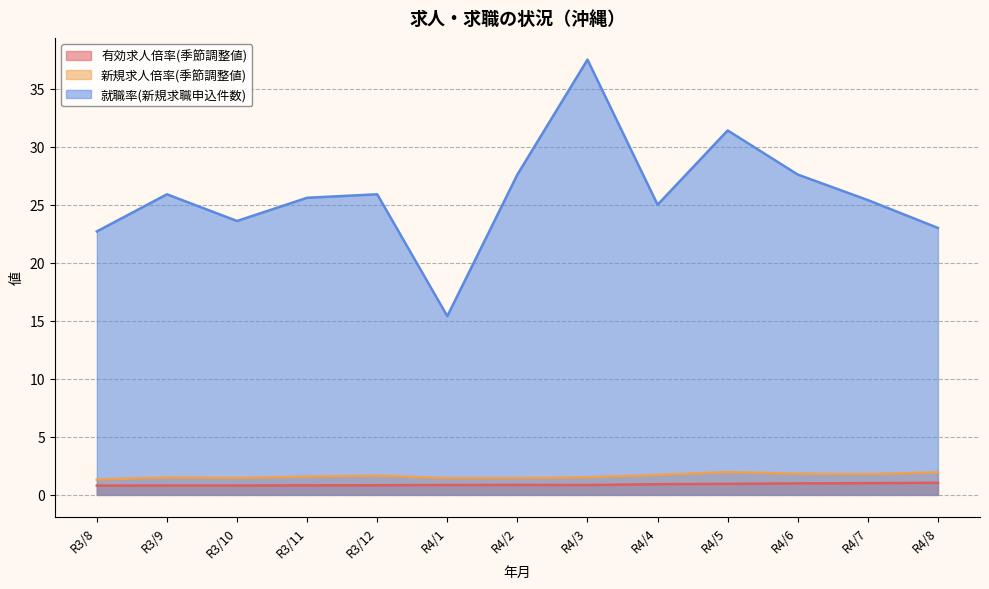

Reading right to left, list all the values displayed in this chart.

有効求人倍率(季節調整値): 1.0	1.0	1.0	0.9	0.9	0.8	0.9	0.8	0.8	0.8	0.8	0.8	0.8
新規求人倍率(季節調整値): 1.9	1.8	1.8	2.0	1.7	1.5	1.4	1.4	1.7	1.6	1.5	1.5	1.3
就職率(新規求職申込件数): 23.0	25.4	27.6	31.4	25.0	37.5	27.6	15.4	25.9	25.6	23.6	25.9	22.7